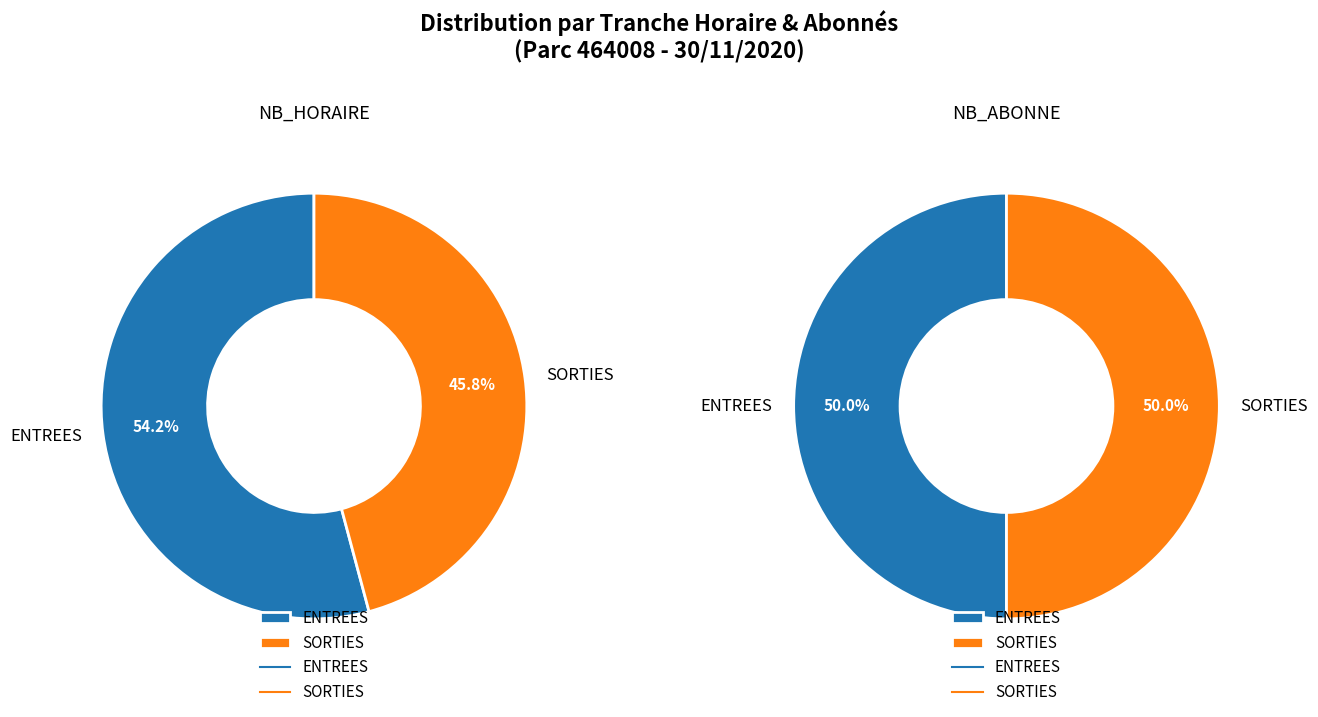

The ENTREES slice represents 54% of the pie. True or false?

True